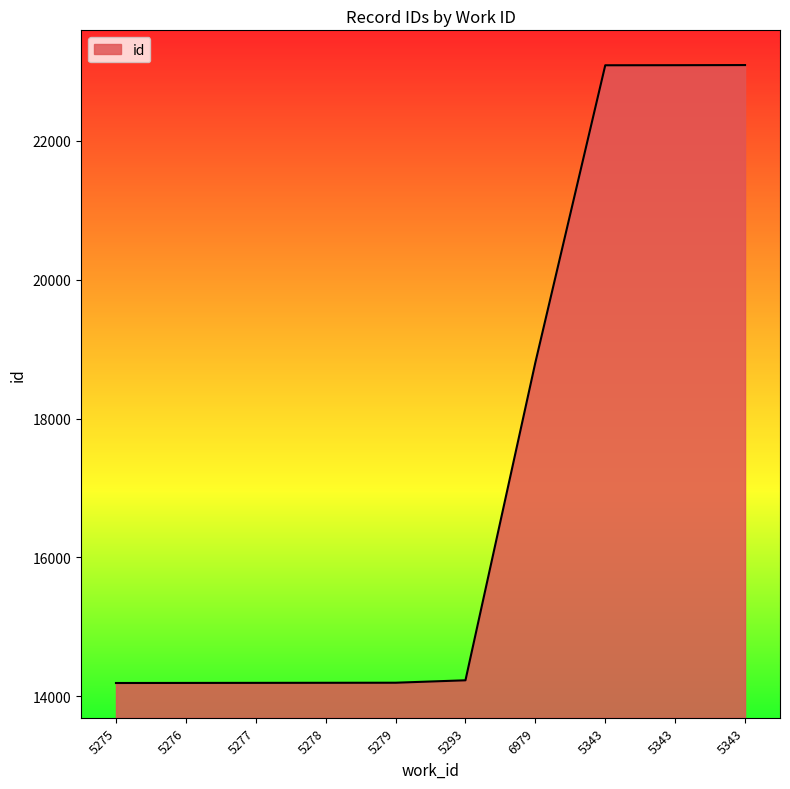

Does the chart have visible grid lines?

No